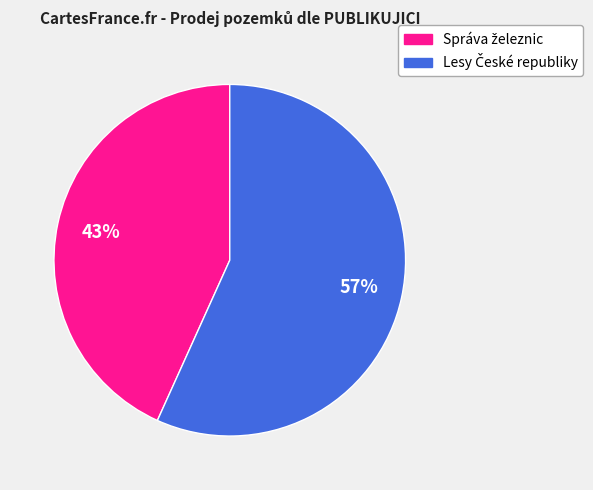

Is there a majority slice in this chart?

Yes